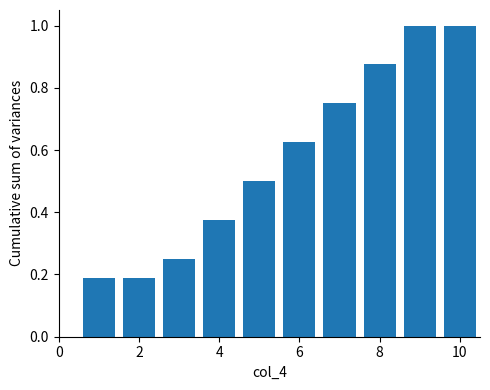

Reading left to right, list every bar in this chart as the range it spans on the x-axis followed by its height. Neither the bar edges nor the heights are printed on the chart, so give them approximately, as read against the axes.

0.5 to 1.5: 0.18
1.5 to 2.5: 0.18
2.5 to 3.5: 0.26
3.5 to 4.5: 0.38
4.5 to 5.5: 0.50
5.5 to 6.5: 0.62
6.5 to 7.5: 0.76
7.5 to 8.5: 0.88
8.5 to 9.5: 1.00
9.5 to 10.5: 1.00